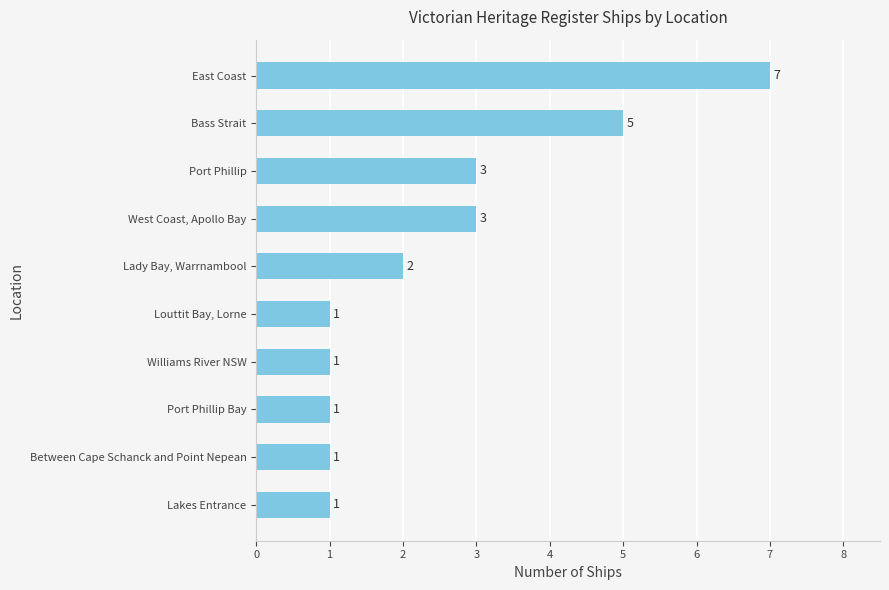

What is the difference between the maximum and minimum values?

6